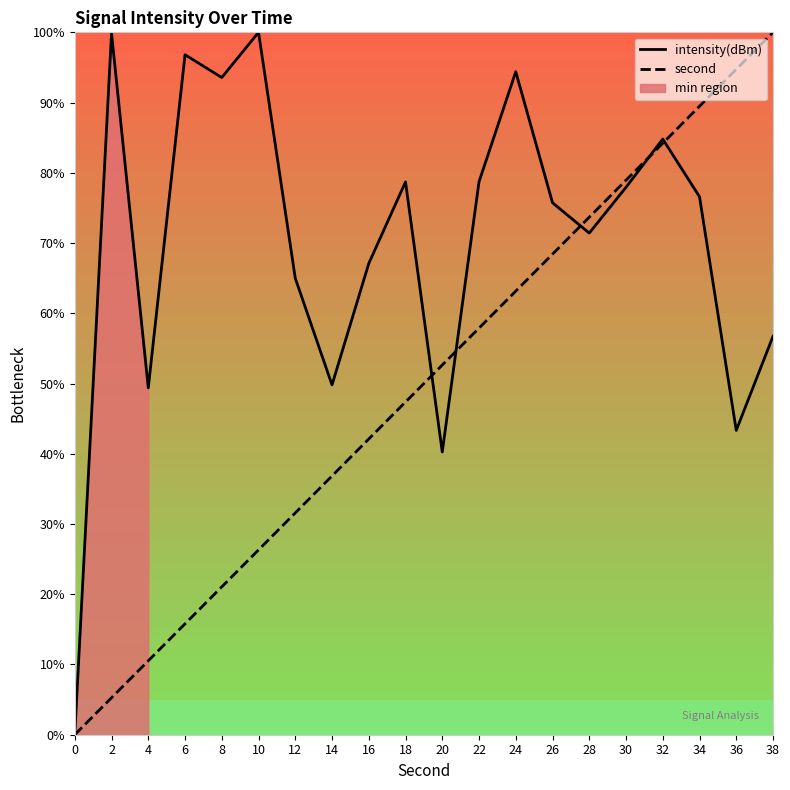

What is the spread (max minus min) of values at 28?

2.3